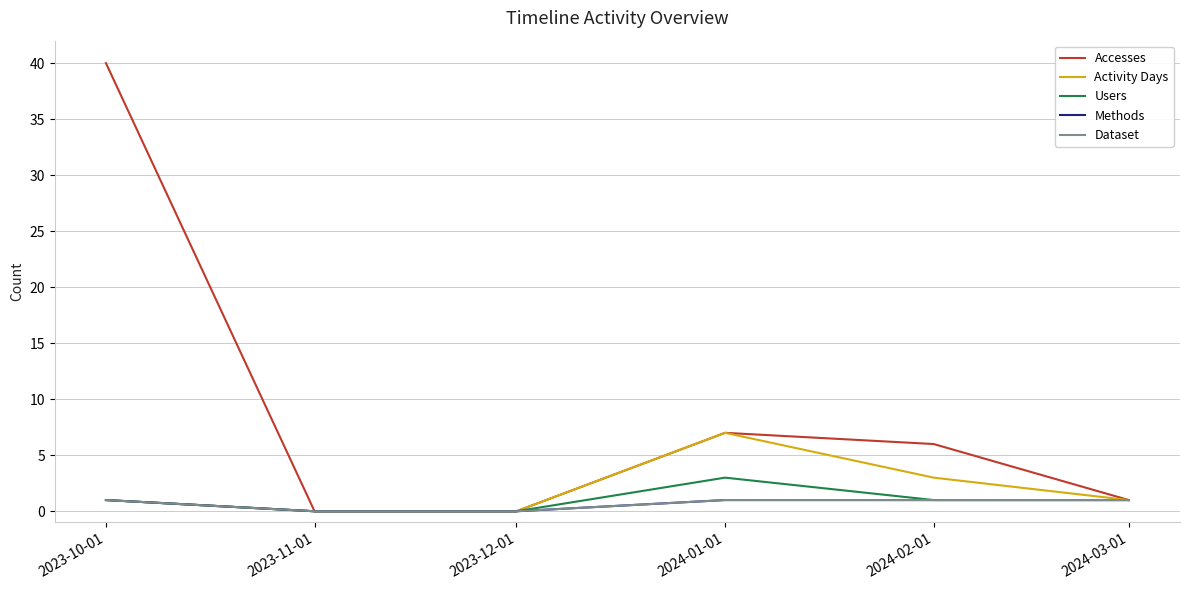

Reading left to right, transcribe all the data shown in this chart.

Accesses: 40	0	0	7	6	1
Activity Days: 1	0	0	7	3	1
Users: 1	0	0	3	1	1
Methods: 1	0	0	1	1	1
Dataset: 1	0	0	1	1	1